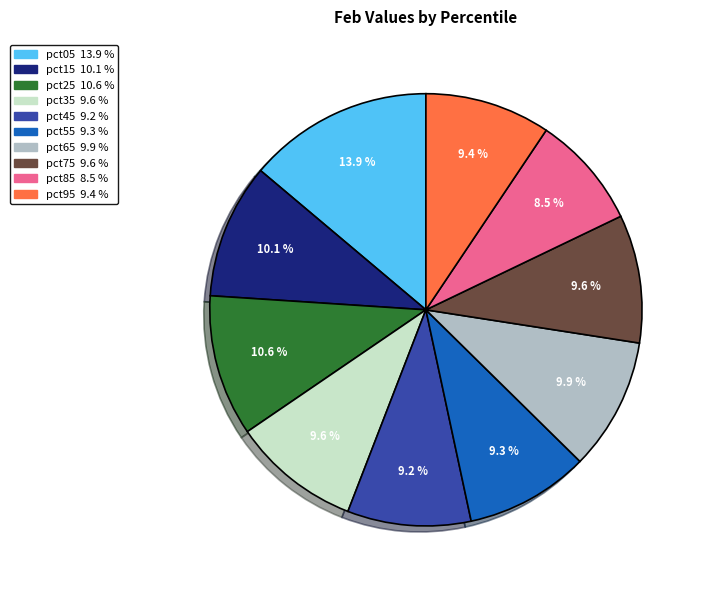

Is there a majority slice in this chart?

No